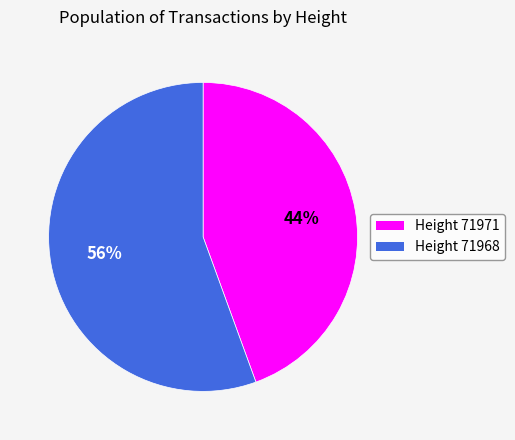

Rank the categories by value from lowest to highest.

Height 71971, Height 71968